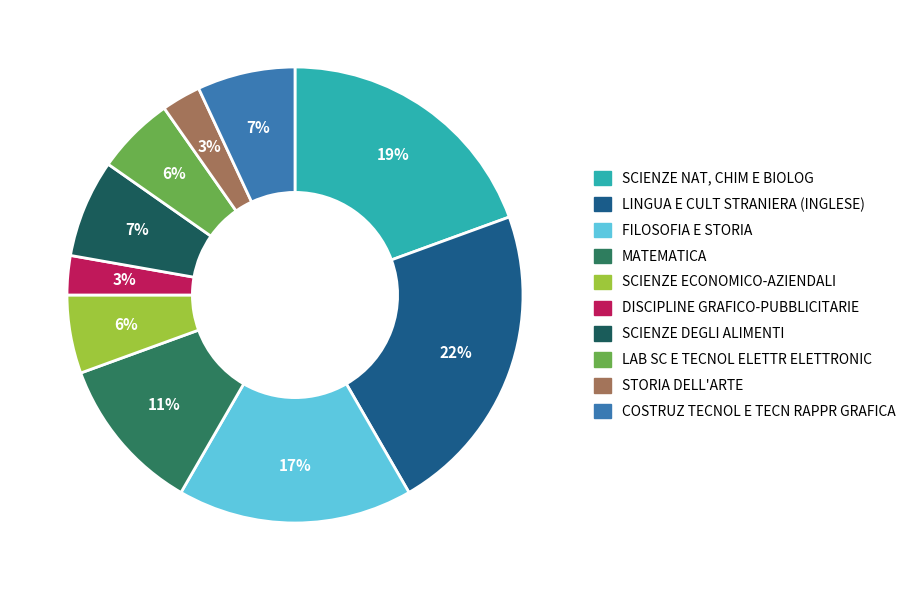

Which category has the biggest portion of the pie?

LINGUA E CULT STRANIERA (INGLESE)